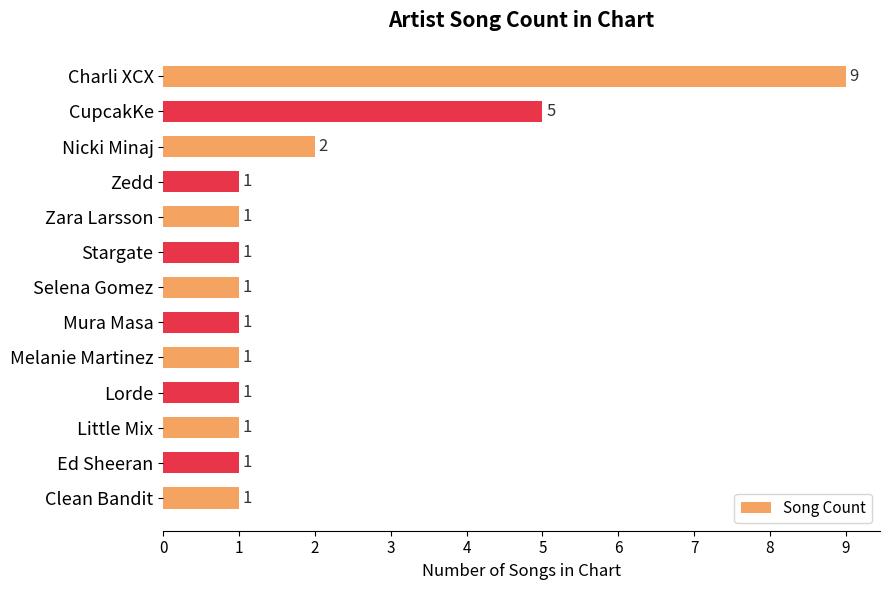

True or false: the data shows 0 at Clean Bandit.

False